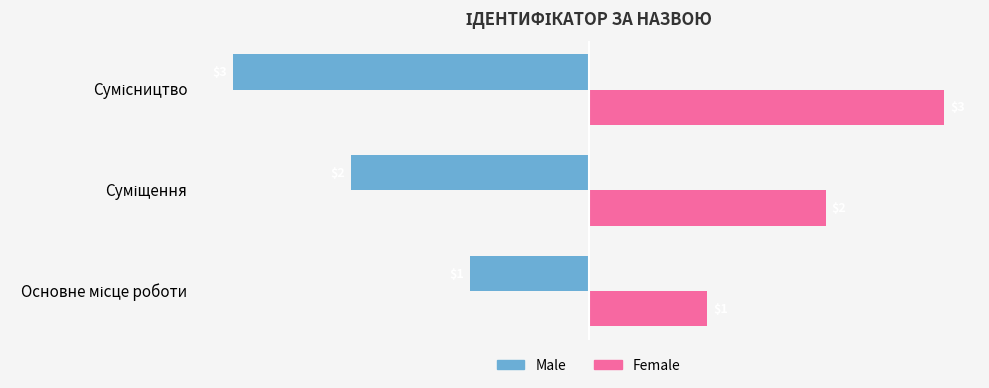

Rank the series by their average value, from highest to lowest.

Female, Male